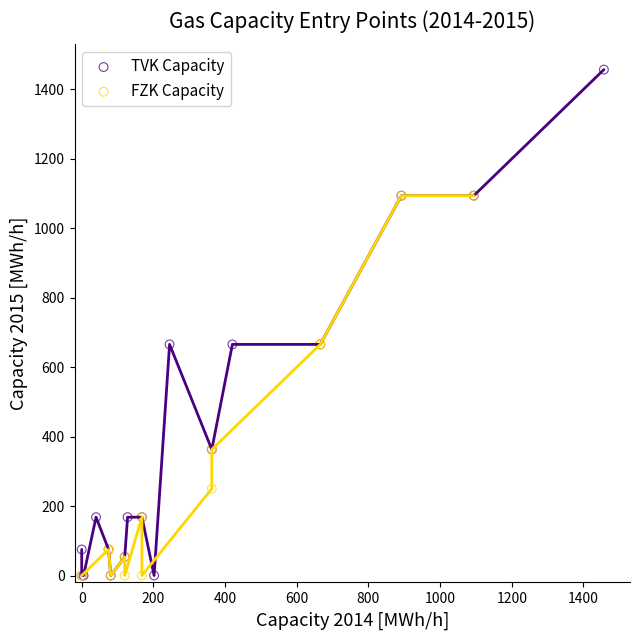

Which series has the widest spread of Y values?

TVK Capacity